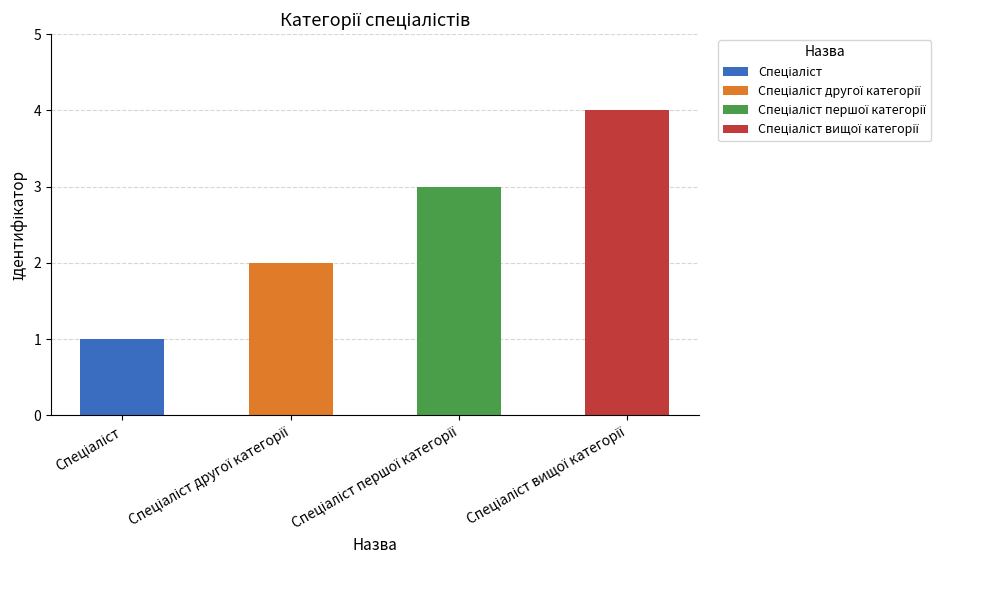

How many data points are above 3?

1